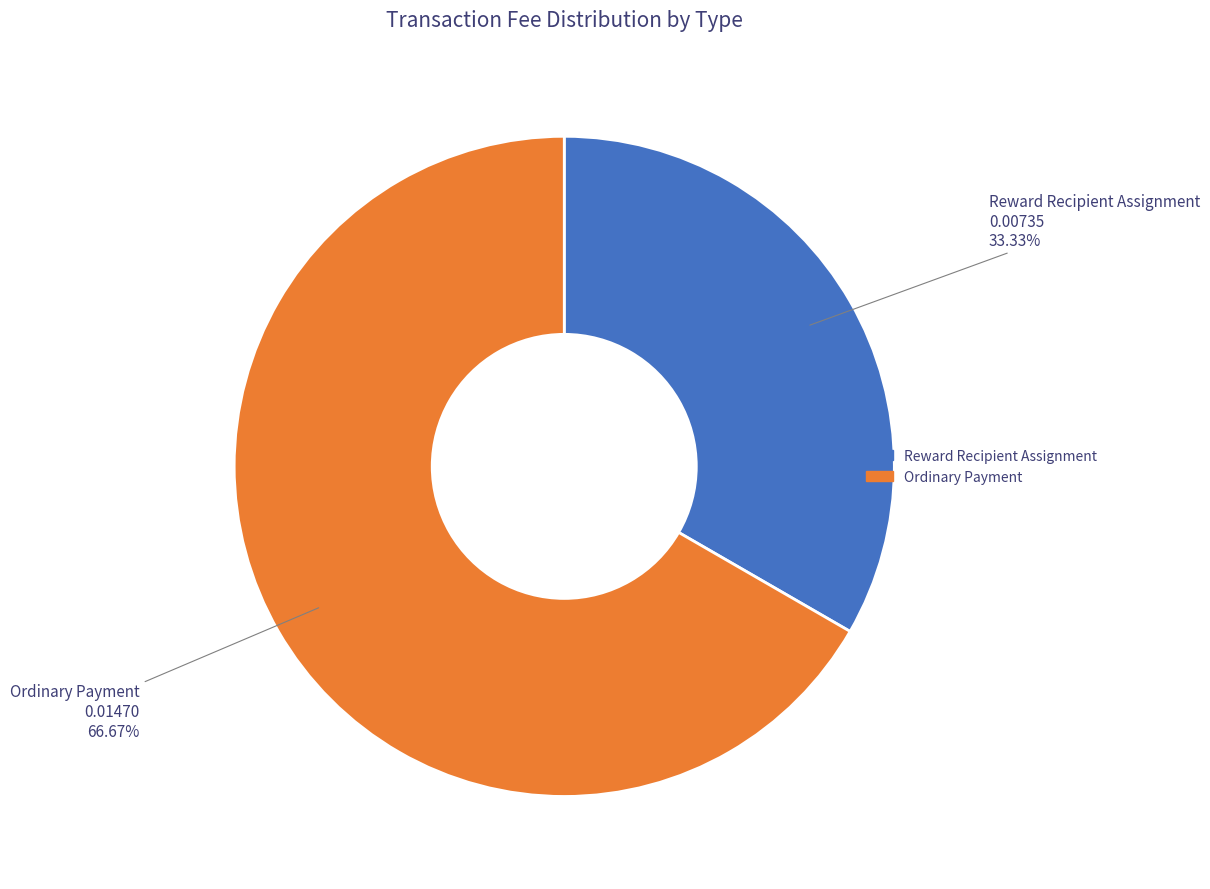

Is there a majority slice in this chart?

Yes